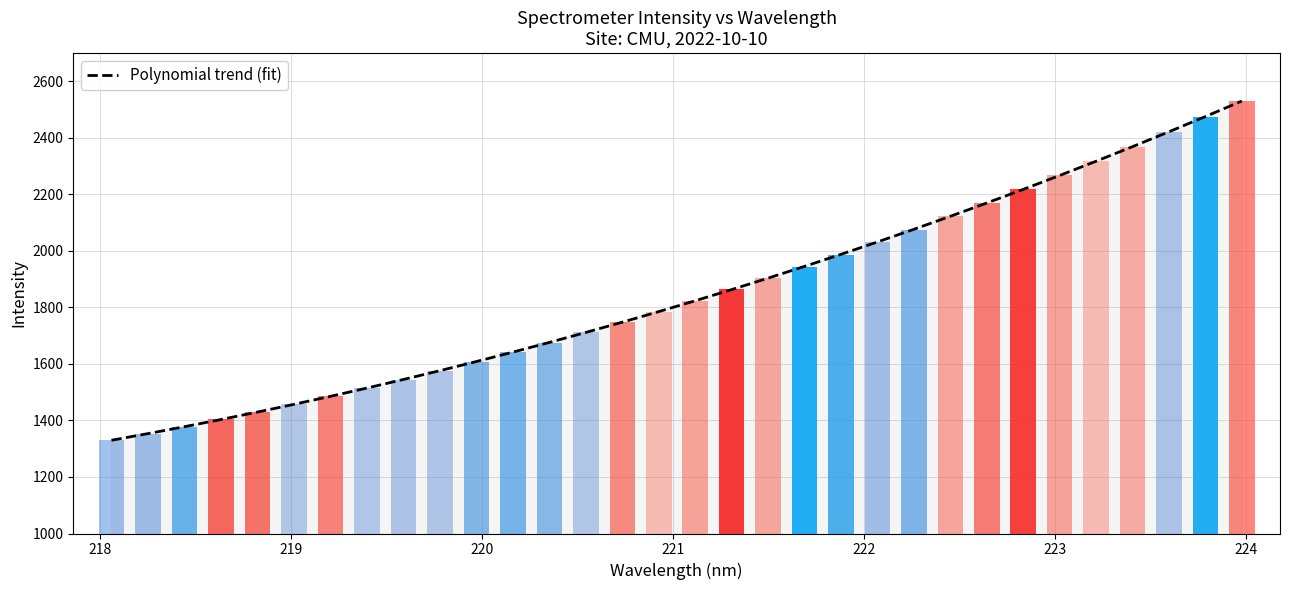

What is the lowest value of the Polynomial trend (fit) series?

1330.0